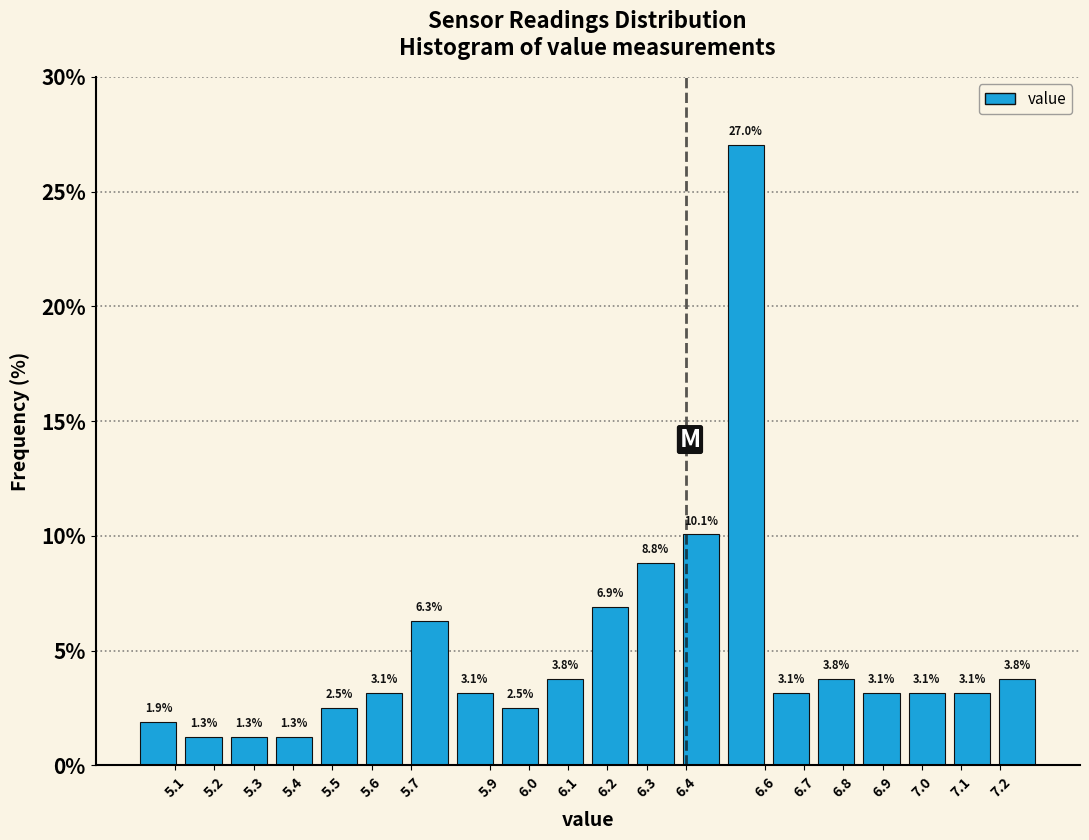

Reading left to right, transcribe this chart: for each bar, give the range it covers on the x-axis and its height. The bar edges are not printed on the chart, so give them approximately, as read against the axis.

5.000 to 5.115: 1.9
5.115 to 5.230: 1.3
5.230 to 5.345: 1.3
5.345 to 5.460: 1.3
5.460 to 5.575: 2.5
5.575 to 5.690: 3.1
5.690 to 5.805: 6.3
5.805 to 5.920: 3.1
5.920 to 6.035: 2.5
6.035 to 6.150: 3.8
6.150 to 6.265: 6.9
6.265 to 6.380: 8.8
6.380 to 6.495: 10.1
6.495 to 6.610: 27.0
6.610 to 6.725: 3.1
6.725 to 6.840: 3.8
6.840 to 6.955: 3.1
6.955 to 7.070: 3.1
7.070 to 7.185: 3.1
7.185 to 7.300: 3.8